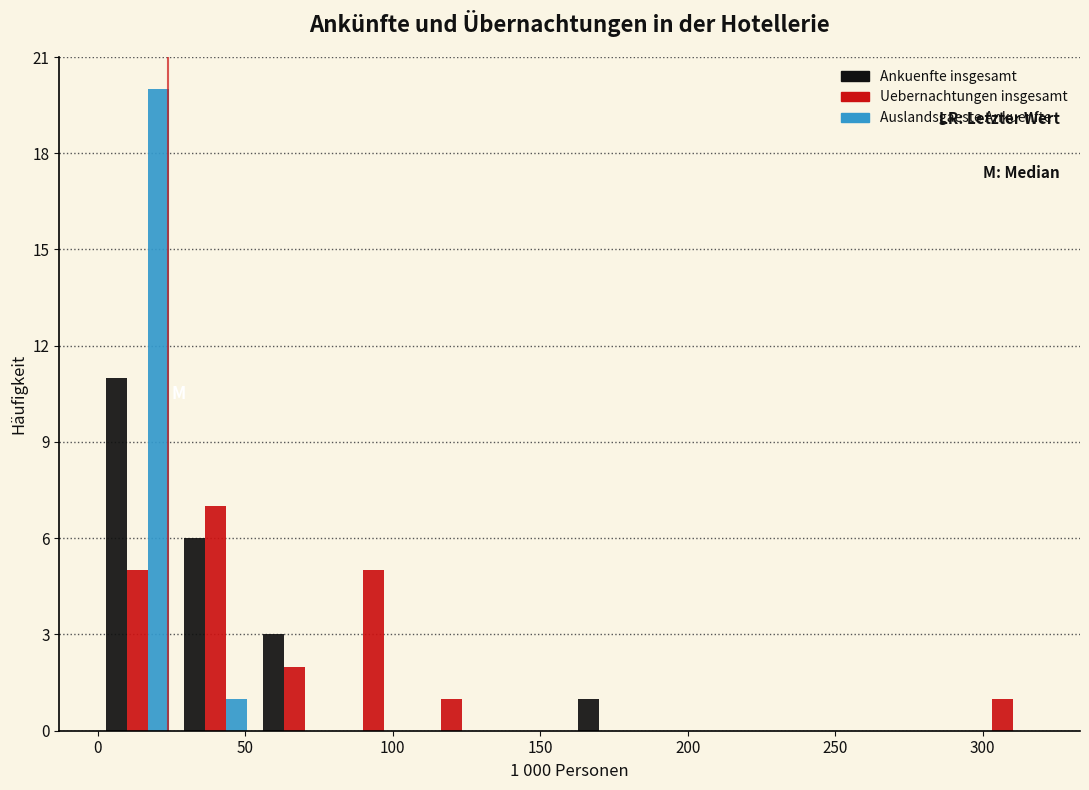

In the Auslandsgaeste Ankuenfte series, which range on the x-axis has the tallest bar?

0 to 25